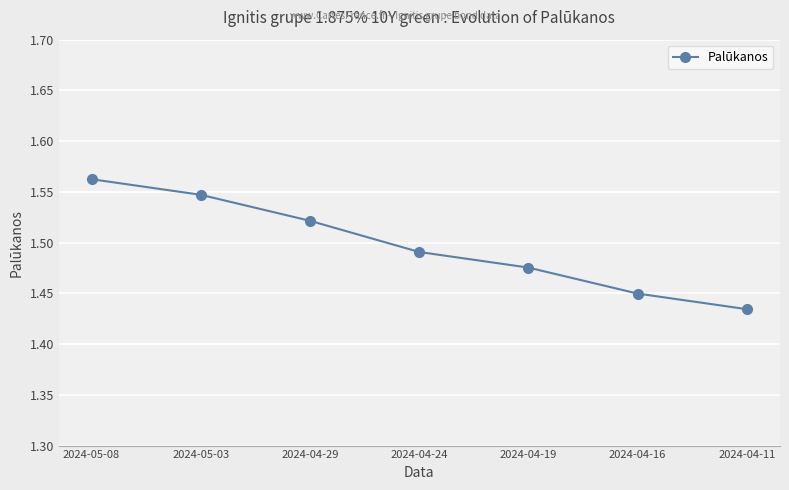

What is the sum of all values?

10.5